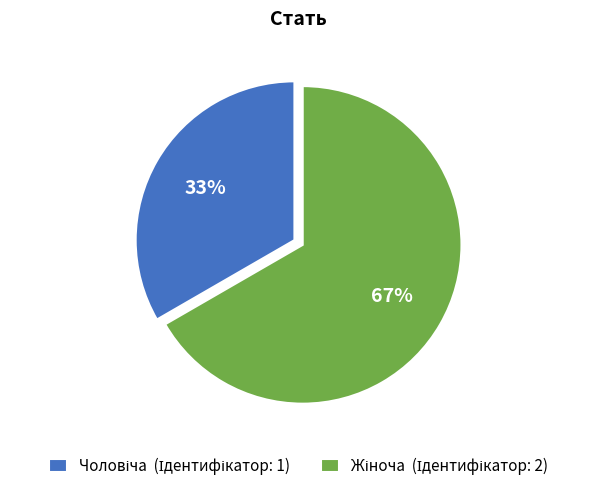

Is there a majority slice in this chart?

Yes